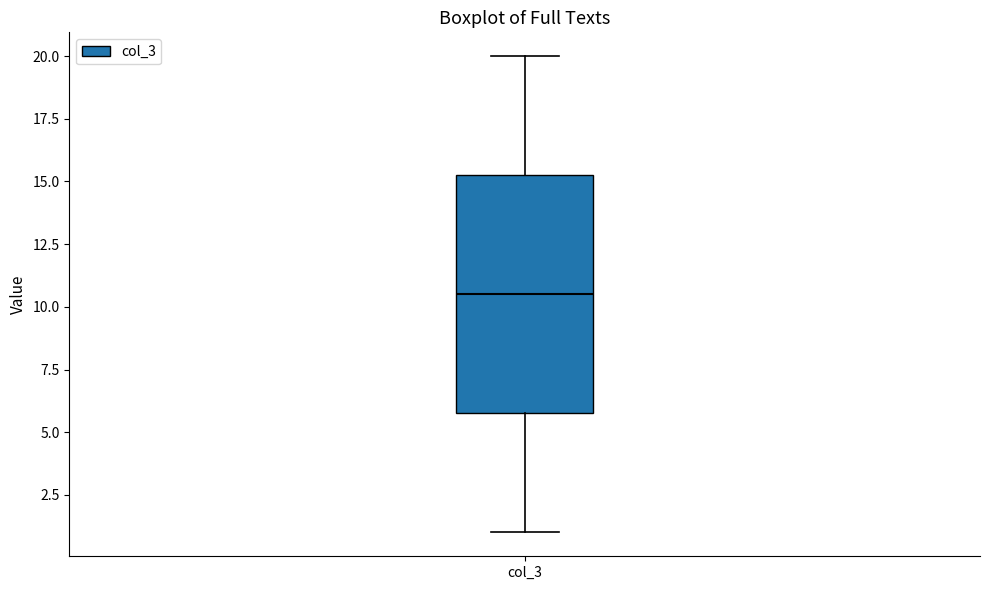

Transcribe this box plot: give where the median line is, the range the box spans, and where the two whiskers end, as read against the y-axis. The values are not printed on the chart, so give them approximately, as read against the axis.

median 10.5, box 6.0 to 15.5, whiskers 1.0 to 20.0